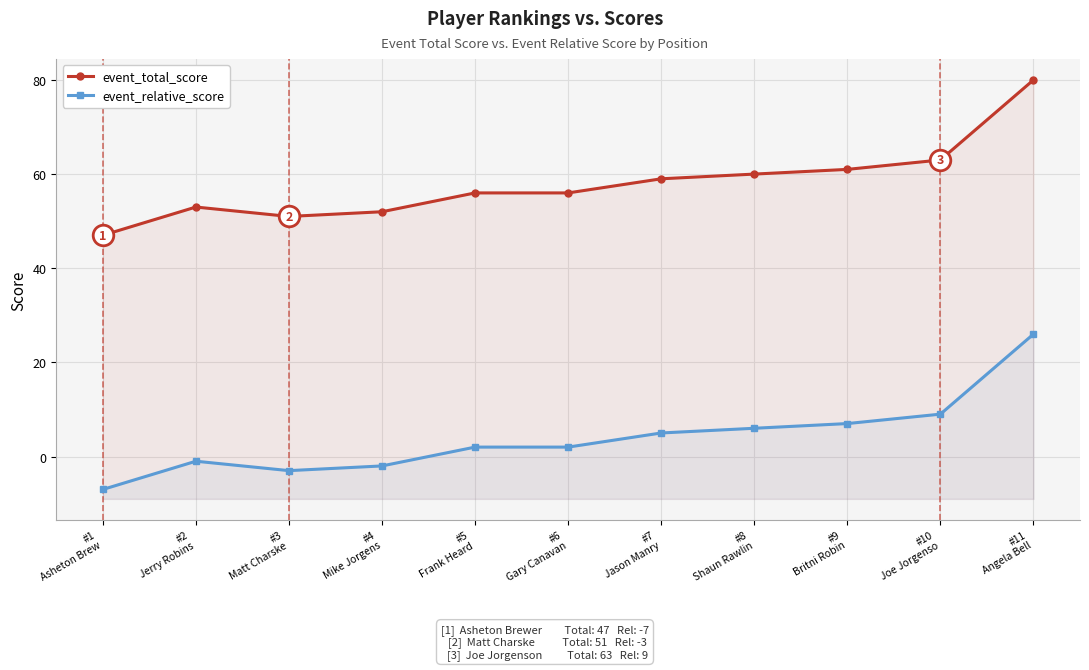

Which series contains the highest Y value?

event_total_score